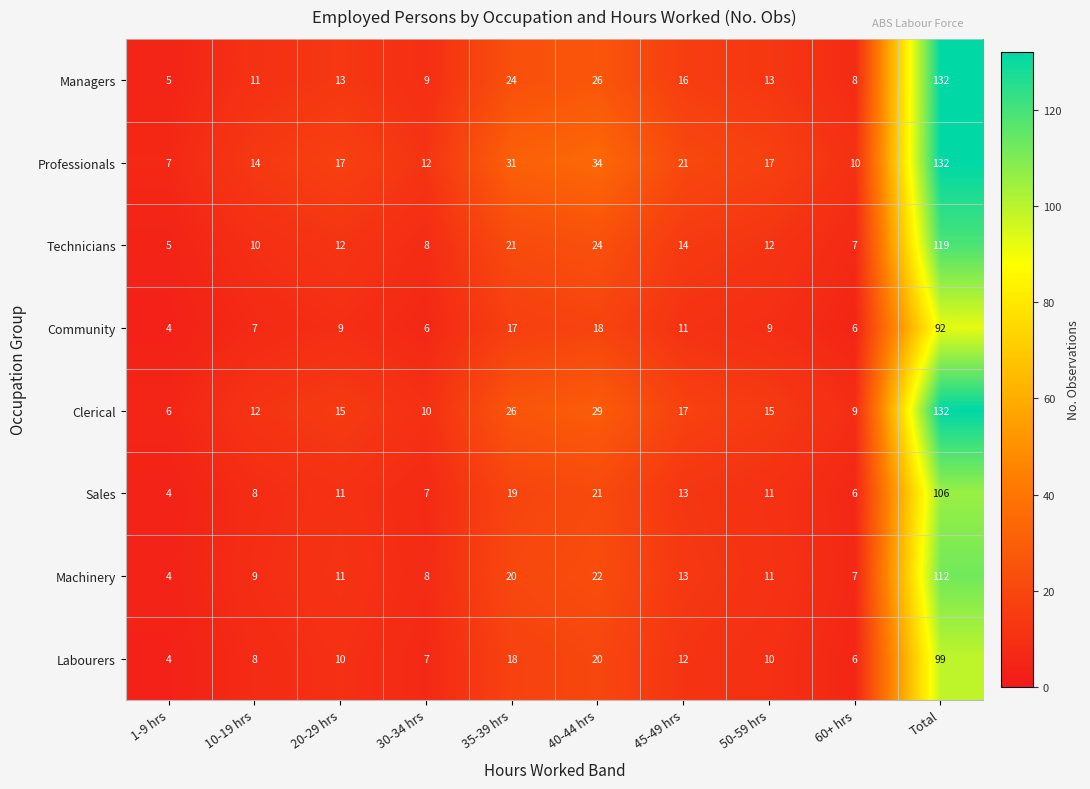

What is the spread (max minus min) of values at 40-44 hrs?

16